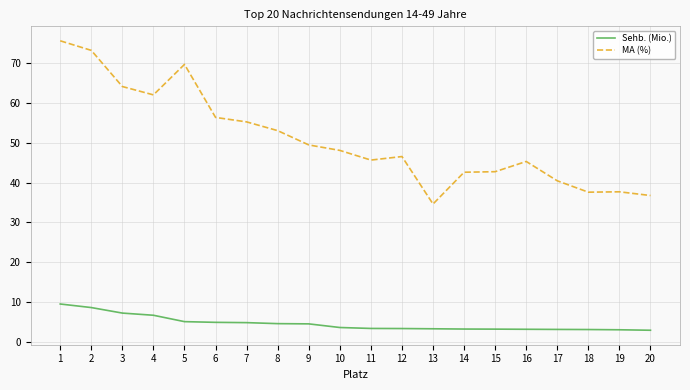

True or false: MA (%) and Sehb. (Mio.) intersect in this chart.

False